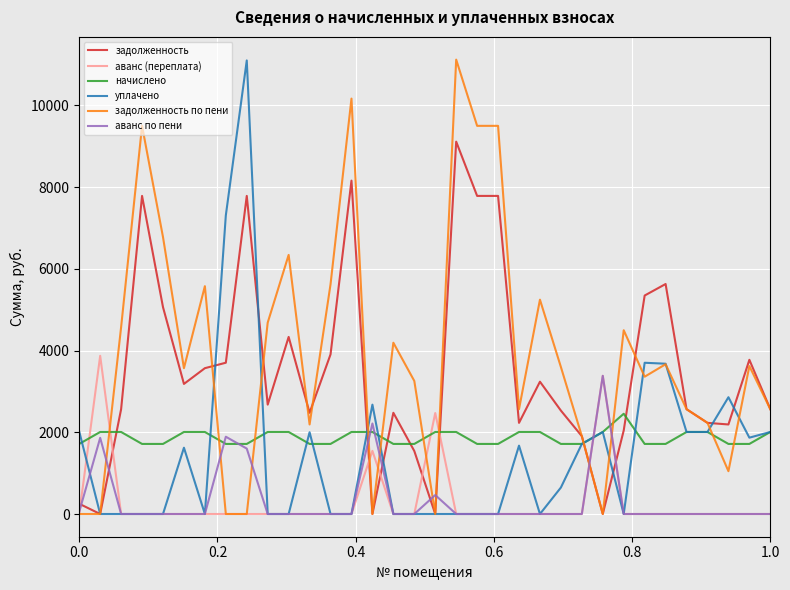

What is the lowest value of the начислено series?

1714.6